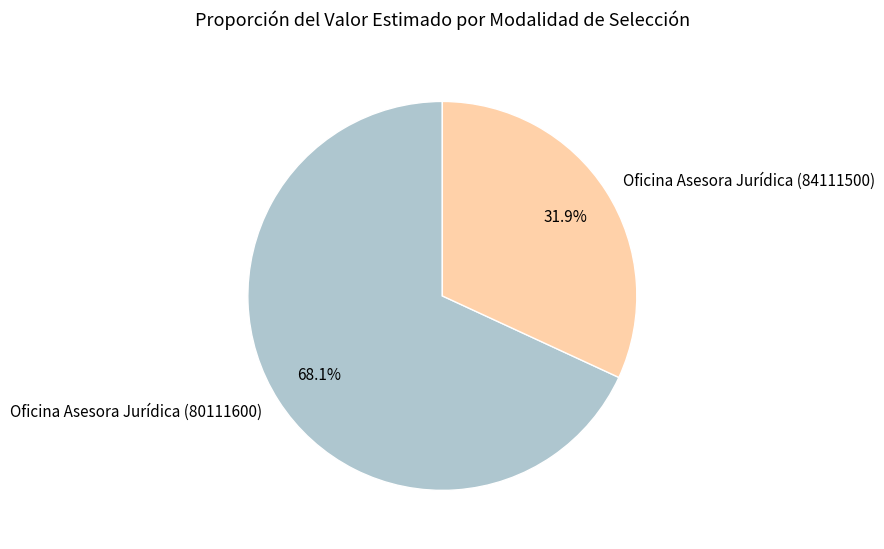

Rank the categories by value from highest to lowest.

Oficina Asesora Jurídica (80111600), Oficina Asesora Jurídica (84111500)